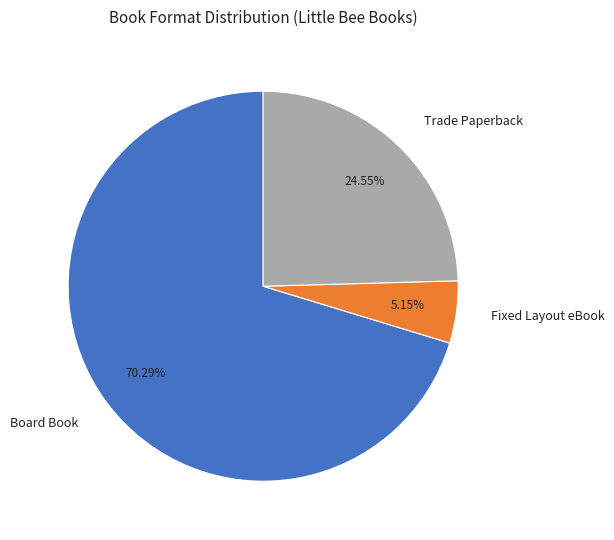

To the nearest percent, what percentage of the pie is Trade Paperback?

25%